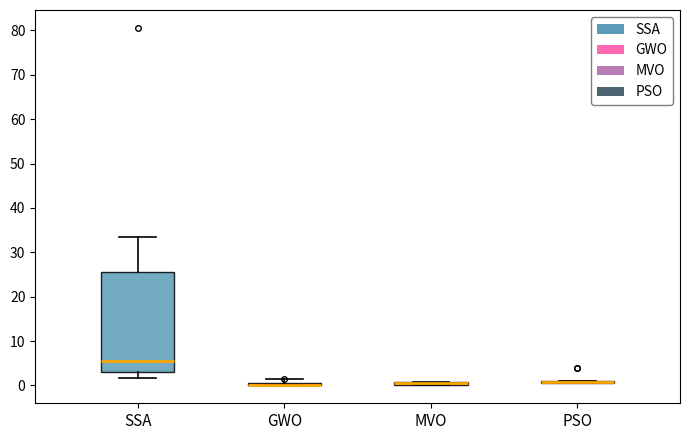

Comparing the boxes themselves (not the whiskers), which one is the tallest?

SSA